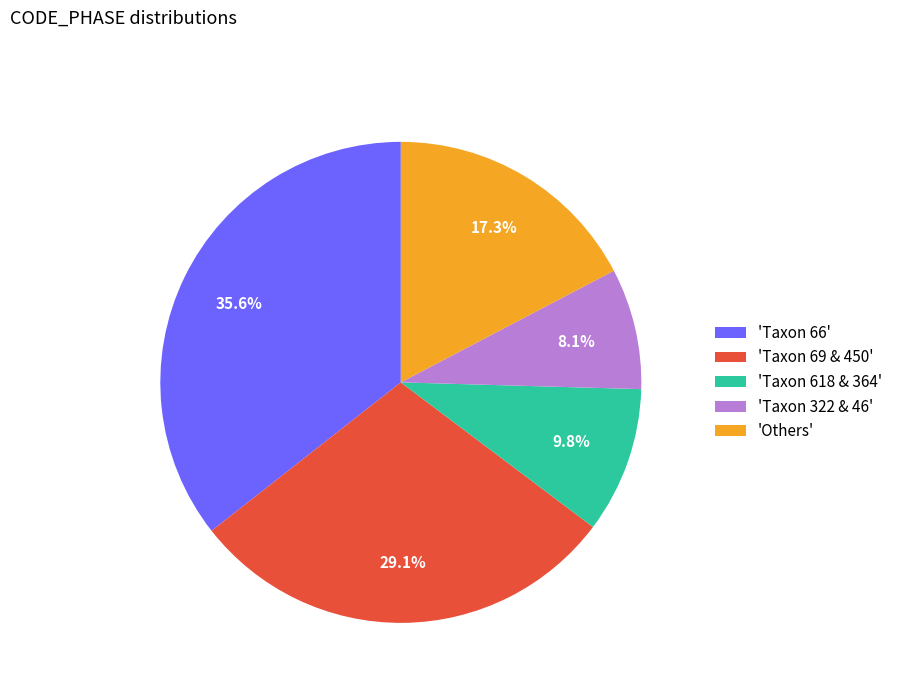

What is the smallest slice in the pie chart?

'Taxon 322 & 46'